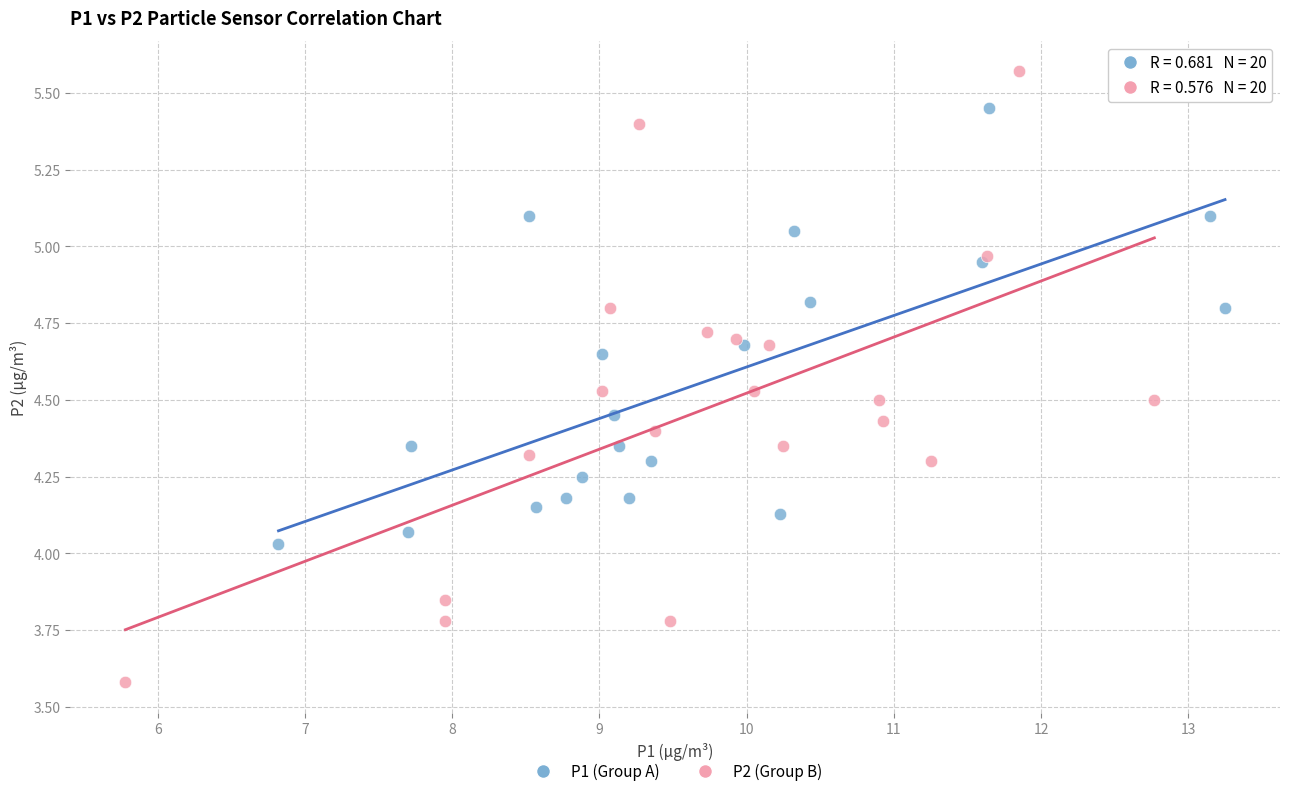

Which series has the largest Y range (max minus min)?

P2 (Group B)